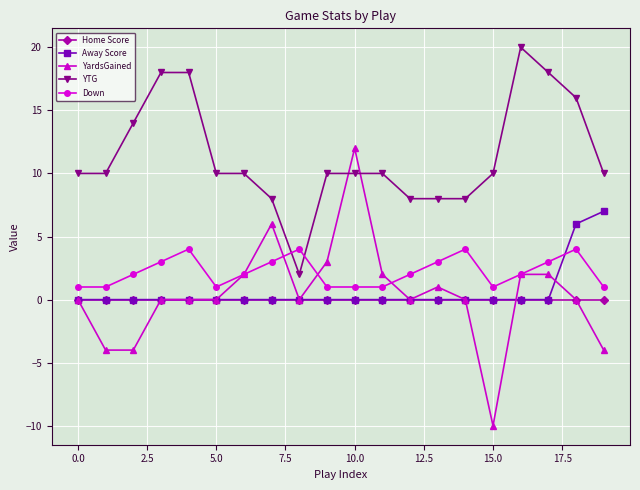

Which series has the largest range (max minus min)?

YardsGained